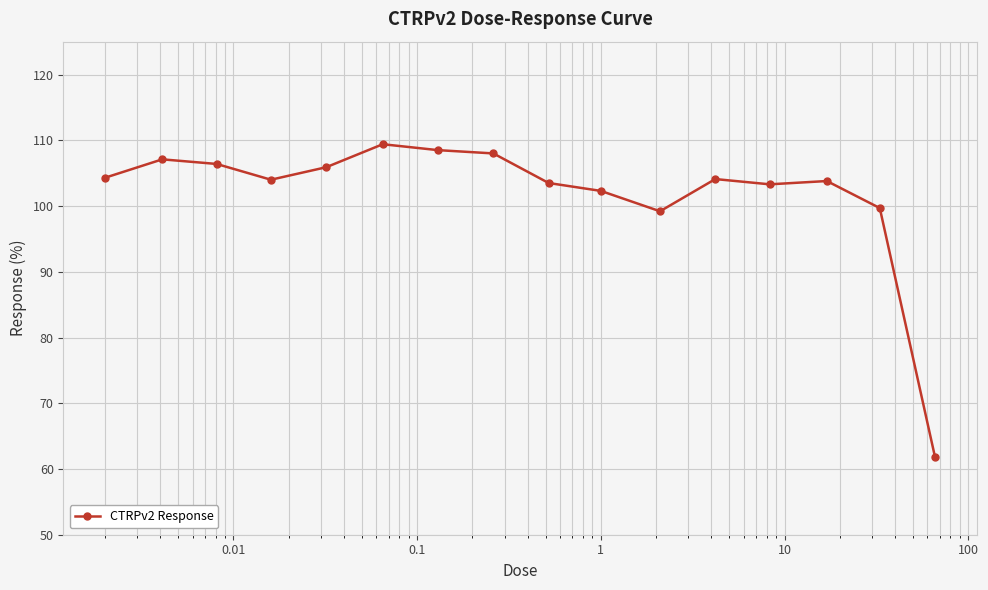

What is the value of the 13th point from the left?

103.3